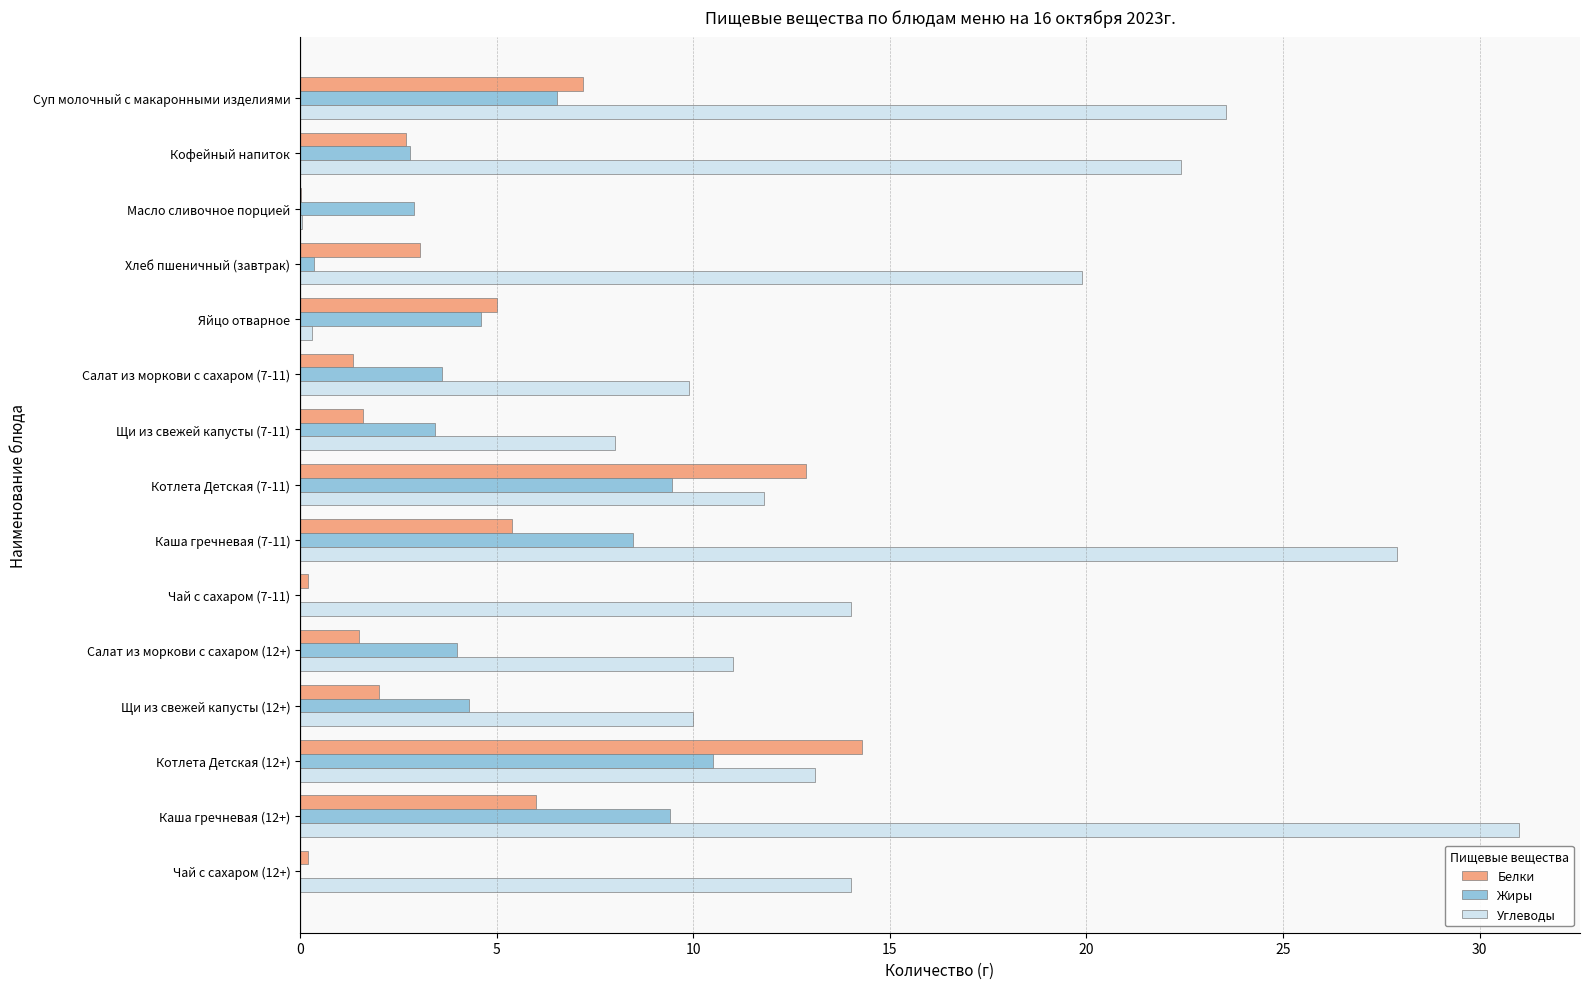

True or false: Углеводы has a value of 3.5 at Щи из свежей капусты (12+).

False